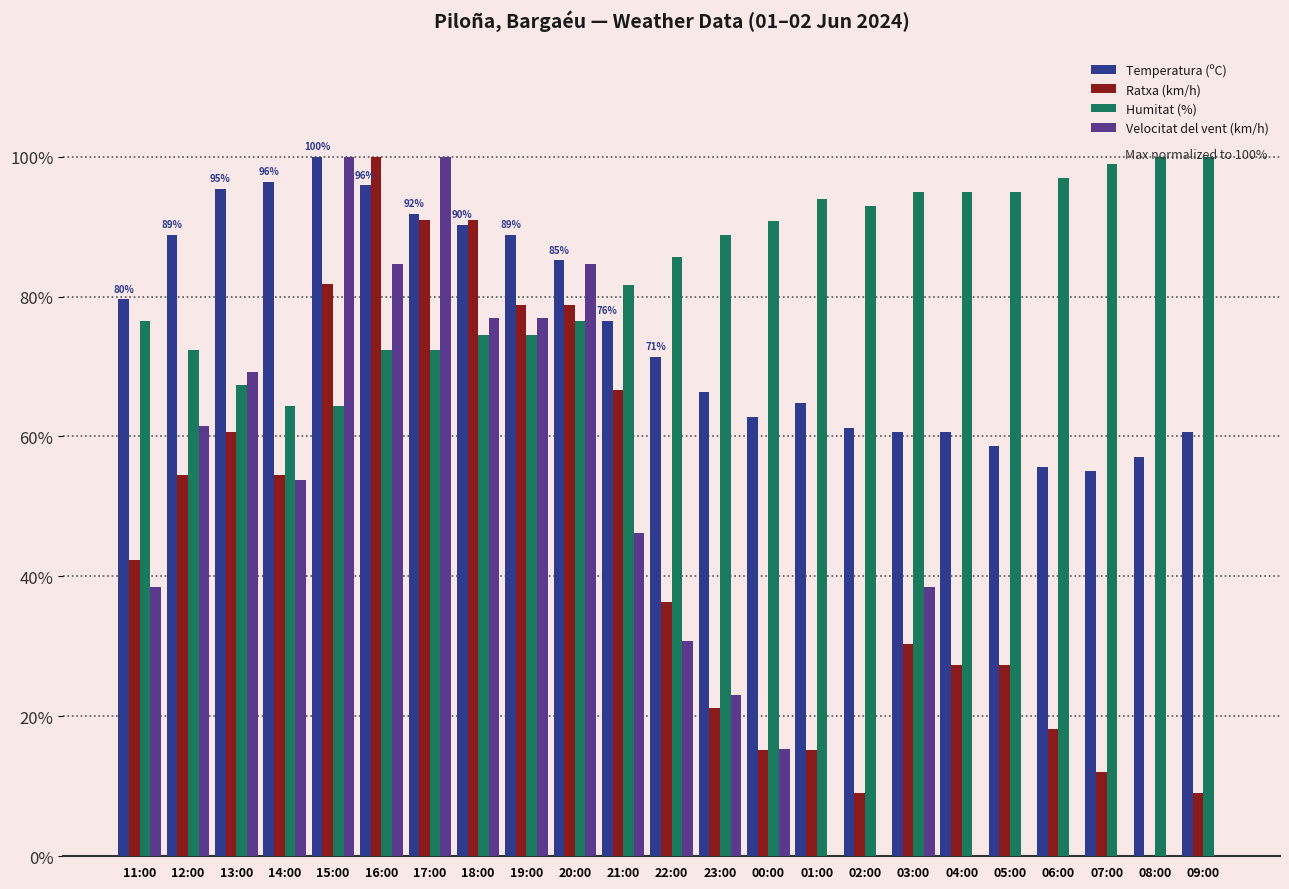

What is the sum of all Ratxa (km/h) values?

1021.3